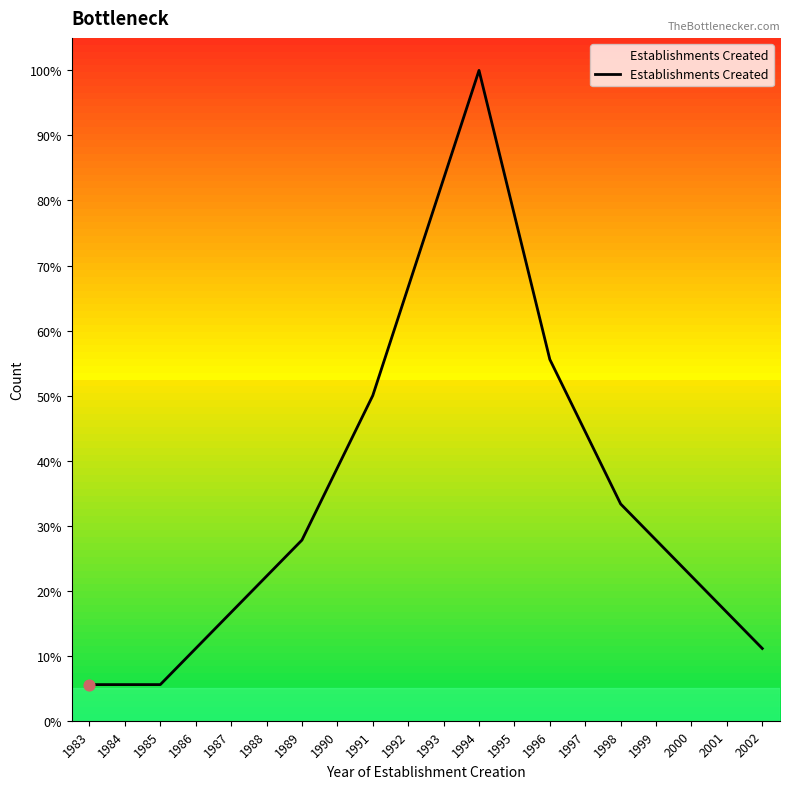

Approximately how many times larger is the value at 2002 compared to 1999?

0.4